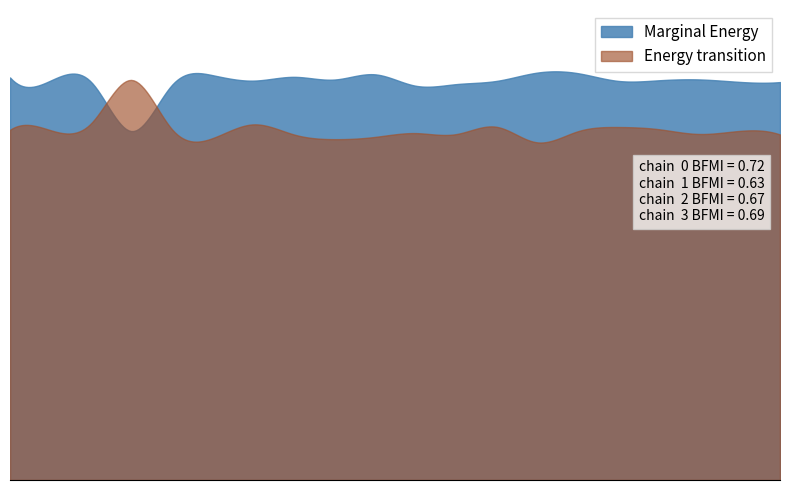

Is the value of Energy transition at 64828 greater than the value of Marginal Energy at 64832?

No